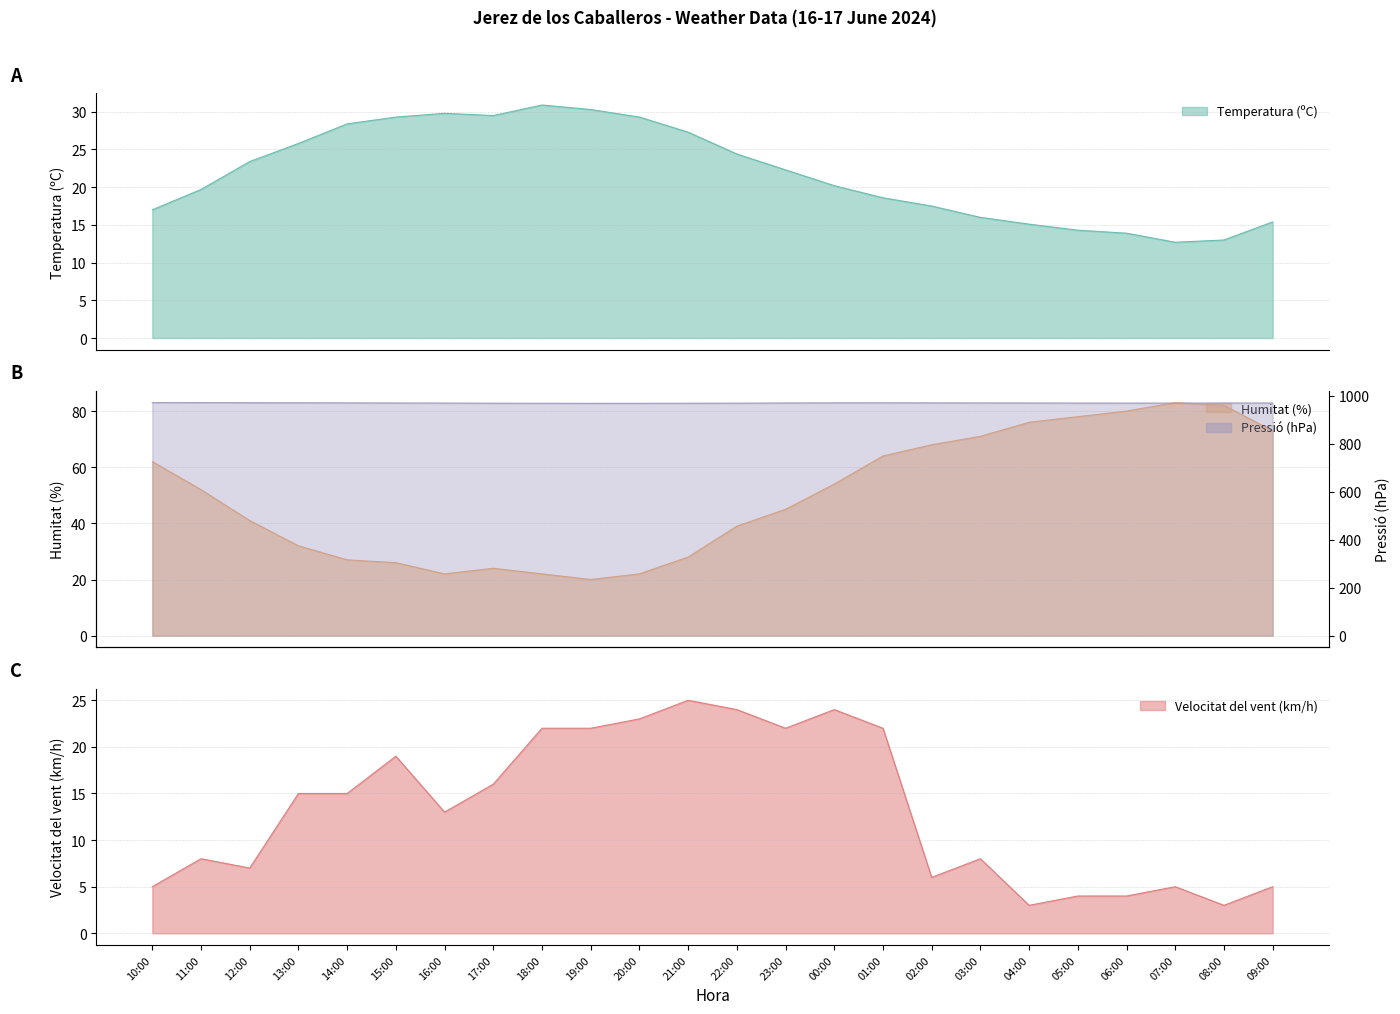

Reading left to right, extract all data points from this chart.

Temperatura (ºC): 10:00=17.0	11:00=19.7	12:00=23.4	13:00=25.8	14:00=28.4	15:00=29.3	16:00=29.8	17:00=29.5	18:00=30.9	19:00=30.3	20:00=29.3	21:00=27.3	22:00=24.4	23:00=22.3	00:00=20.2	01:00=18.6	02:00=17.5	03:00=16.0	04:00=15.1	05:00=14.3	06:00=13.9	07:00=12.7	08:00=13.0	09:00=15.4
Humitat (%): 10:00=62.0	11:00=52.0	12:00=41.0	13:00=32.0	14:00=27.0	15:00=26.0	16:00=22.0	17:00=24.0	18:00=22.0	19:00=20.0	20:00=22.0	21:00=28.0	22:00=39.0	23:00=45.0	00:00=54.0	01:00=64.0	02:00=68.0	03:00=71.0	04:00=76.0	05:00=78.0	06:00=80.0	07:00=83.0	08:00=82.0	09:00=73.0
Velocitat del vent (km/h): 10:00=5.0	11:00=8.0	12:00=7.0	13:00=15.0	14:00=15.0	15:00=19.0	16:00=13.0	17:00=16.0	18:00=22.0	19:00=22.0	20:00=23.0	21:00=25.0	22:00=24.0	23:00=22.0	00:00=24.0	01:00=22.0	02:00=6.0	03:00=8.0	04:00=3.0	05:00=4.0	06:00=4.0	07:00=5.0	08:00=3.0	09:00=5.0
Pressió (hPa): 10:00=972.0	11:00=971.9	12:00=971.5	13:00=971.3	14:00=970.9	15:00=970.5	16:00=970.2	17:00=969.6	18:00=969.3	19:00=969.0	20:00=969.1	21:00=969.5	22:00=969.8	23:00=970.5	00:00=971.0	01:00=971.1	02:00=970.9	03:00=970.7	04:00=970.5	05:00=970.2	06:00=970.1	07:00=970.0	08:00=970.3	09:00=970.5